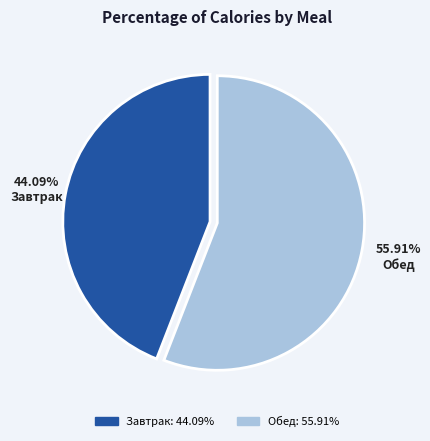

How many segments does this pie chart have?

2